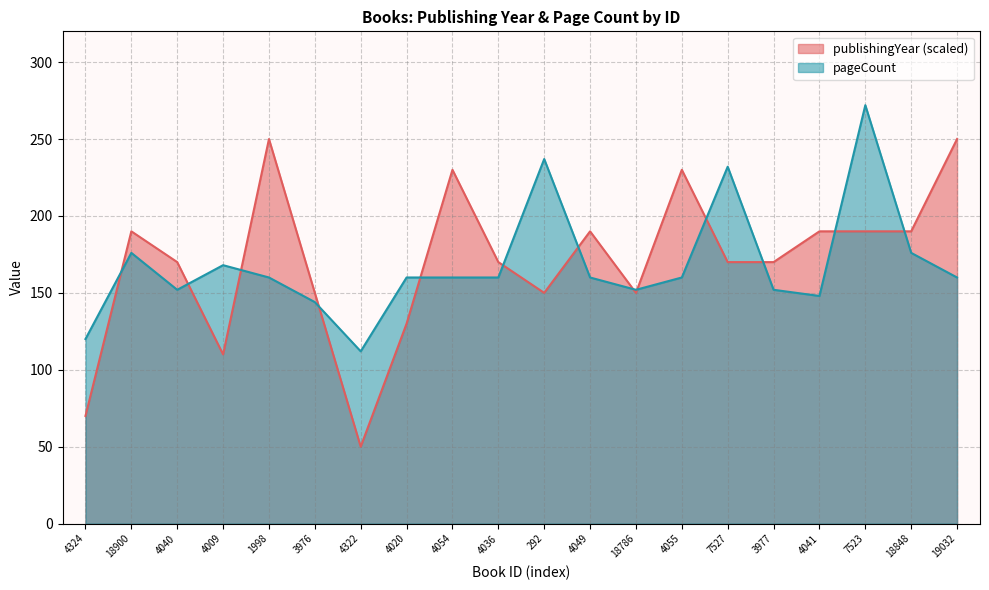

Which series has the widest spread of values?

publishingYear (scaled)